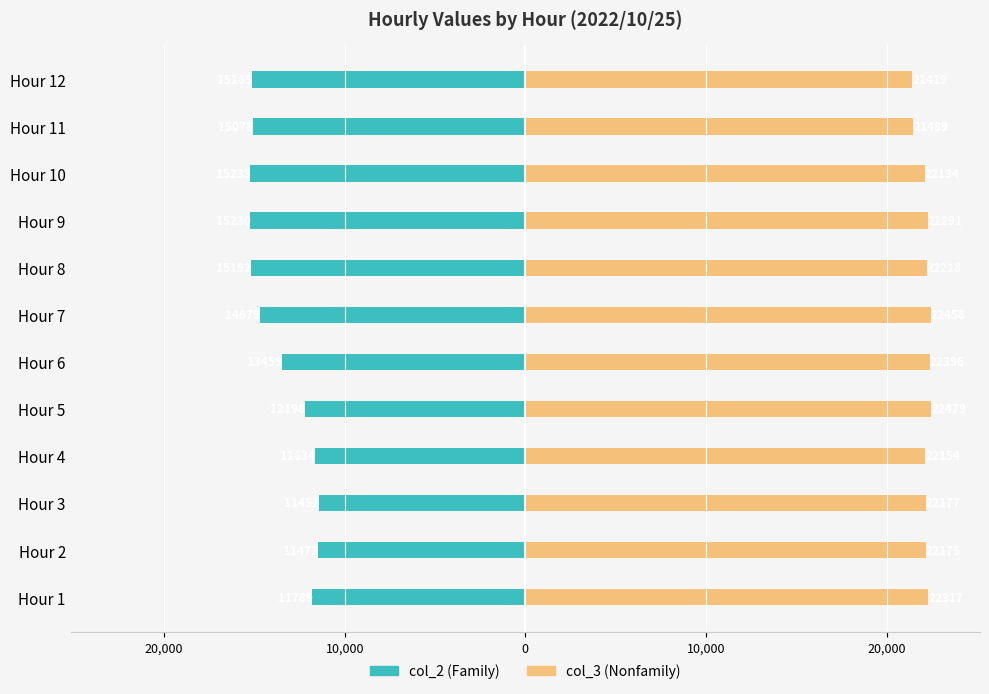

How many categories are shown in the chart?

12